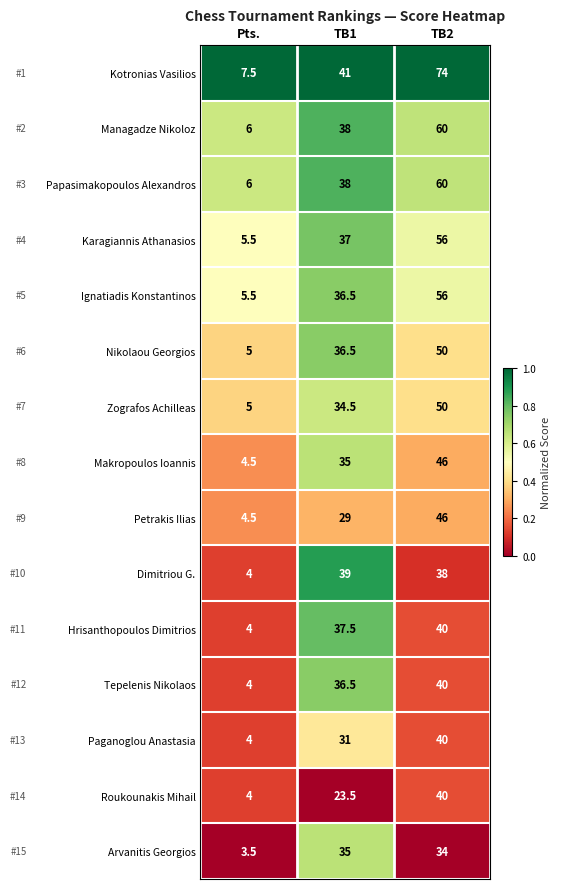

At which category does the chart reach its peak across all series?

TB2